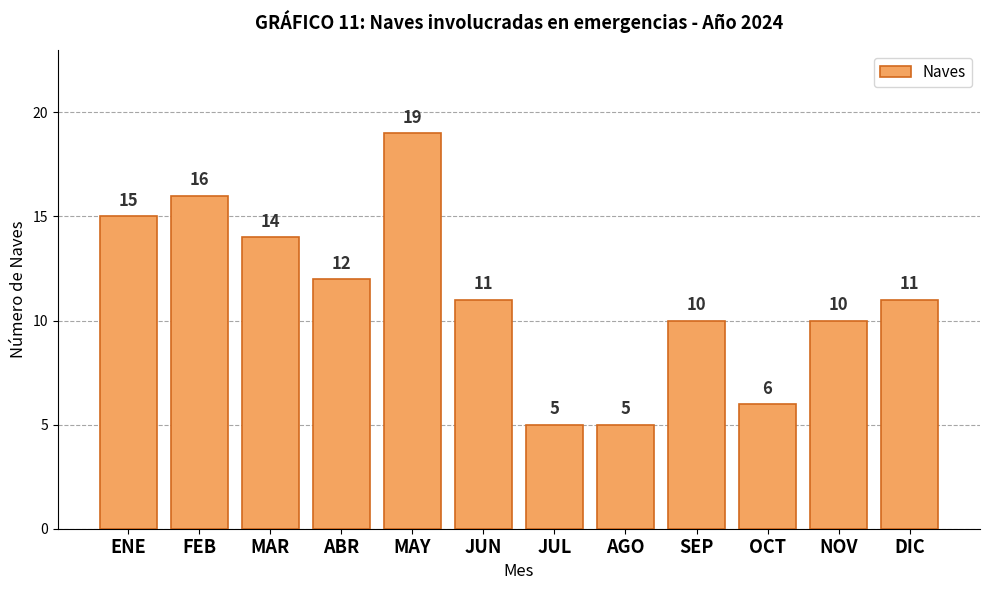

What is the ratio of the value at DIC to the value at AGO?

2.2